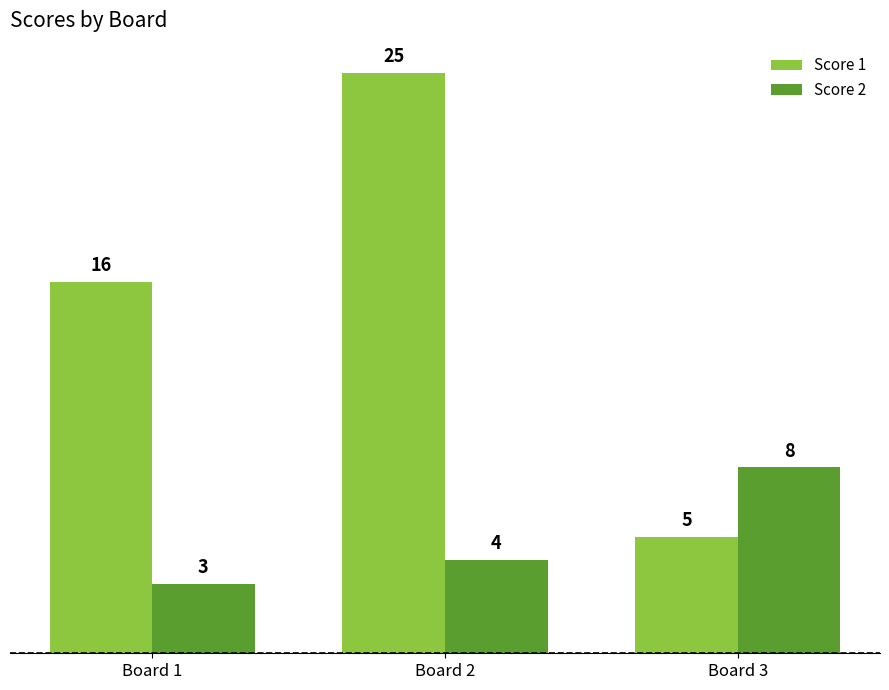

Which series has the widest spread of values?

Score 1